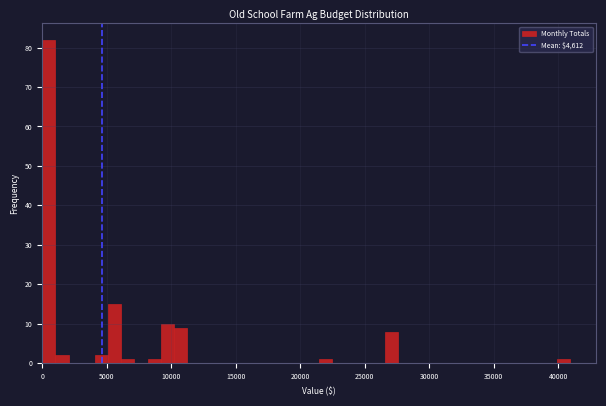

Around what value on the x-axis is the tallest bar? Give the approximate position of its centre, as read against the axis.

500